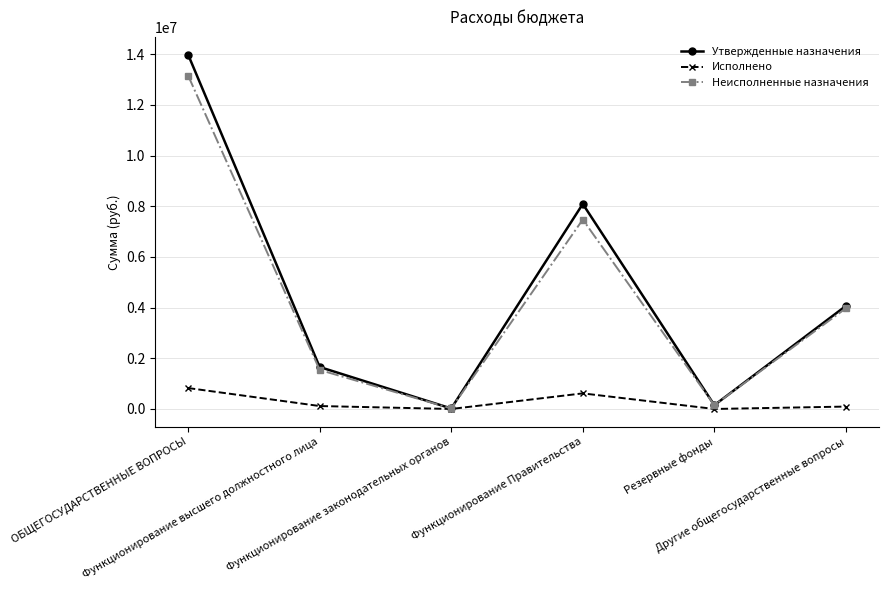

Between Функционирование Правительства and Другие общегосударственные вопросы, which series saw the biggest shift?

Утвержденные назначения